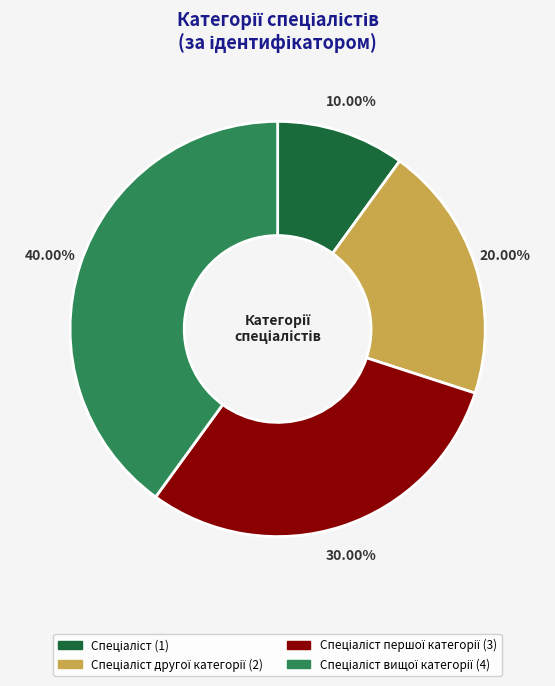

Is there a majority slice in this chart?

No